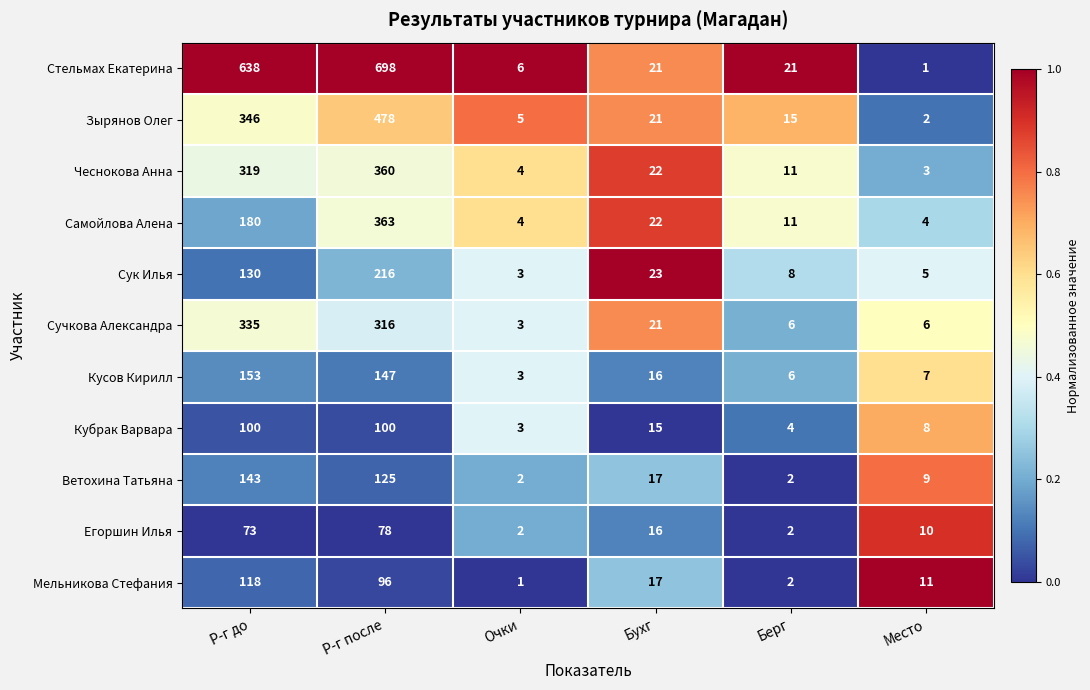

What is the difference between the maximum and minimum values in the Сук Илья series?

213